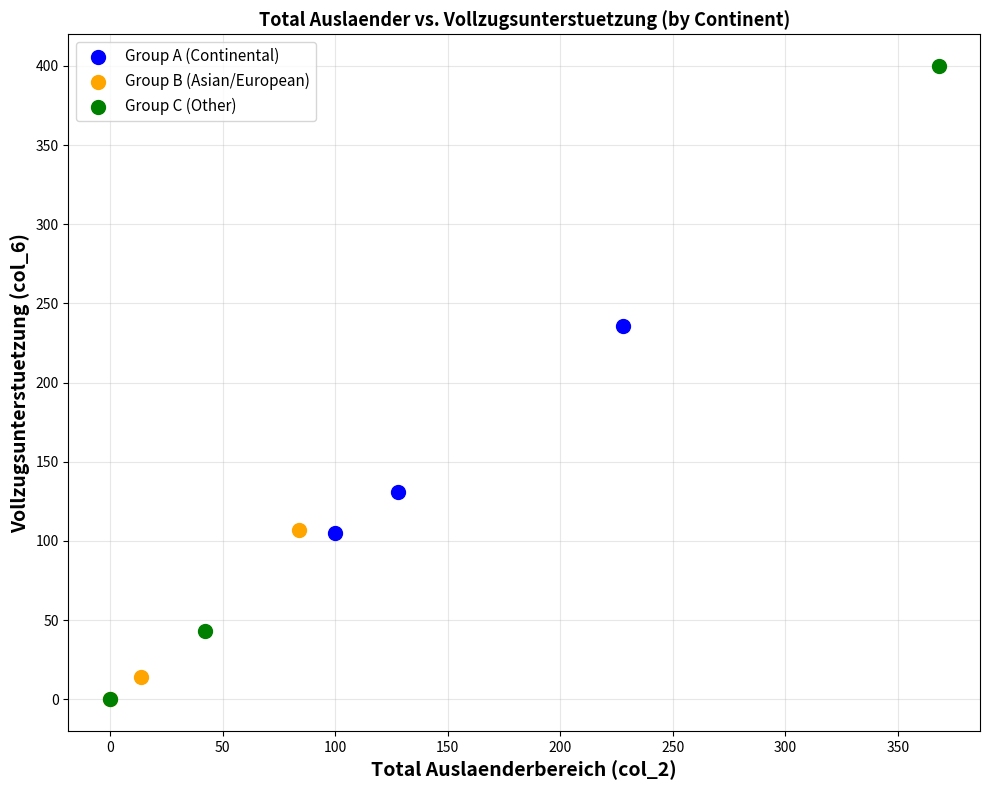

Which series reaches the maximum Y coordinate?

Group C (Other)